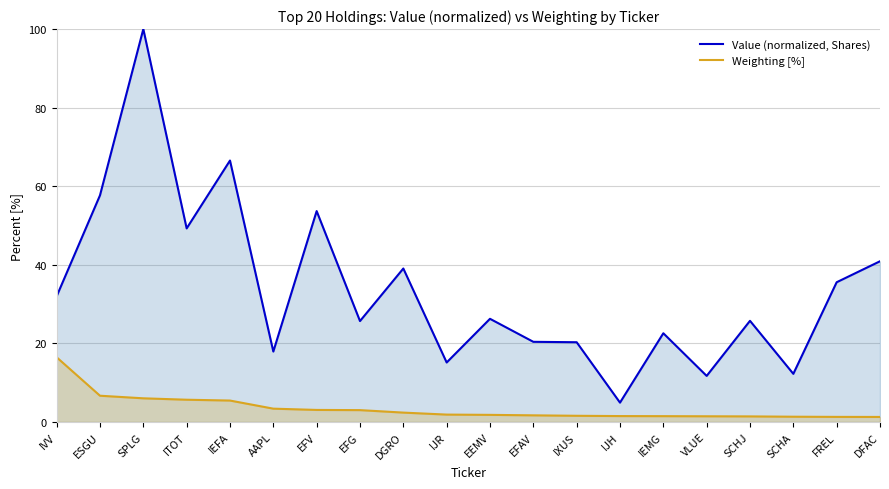

What is the value of the Weighting [%] point at the 7th from the left?

3.1